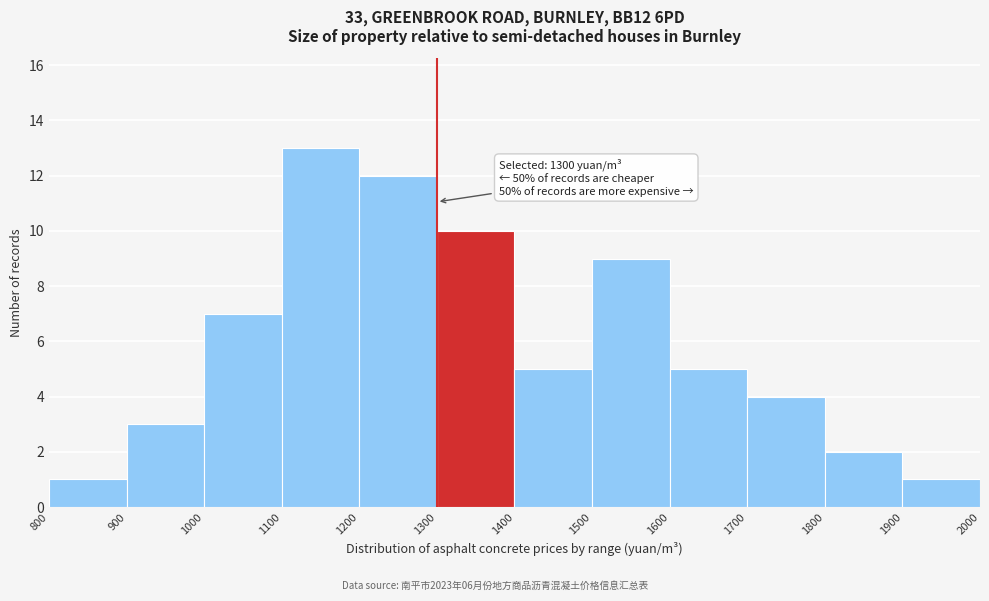

Over which range of the x-axis is the bar tallest?

1100 to 1200